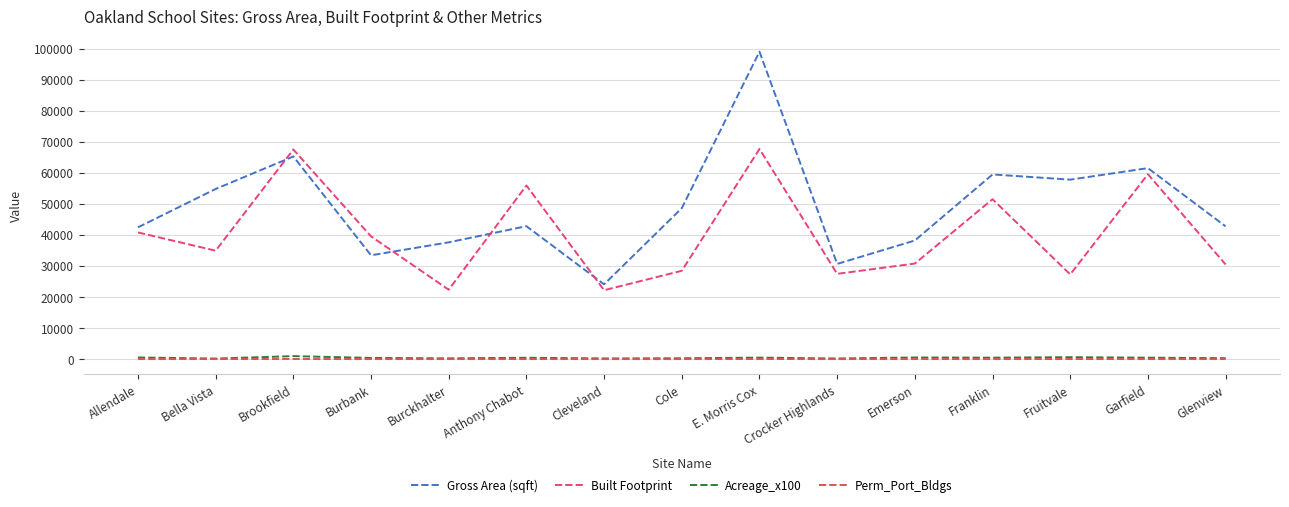

How many lines are shown in the chart?

4